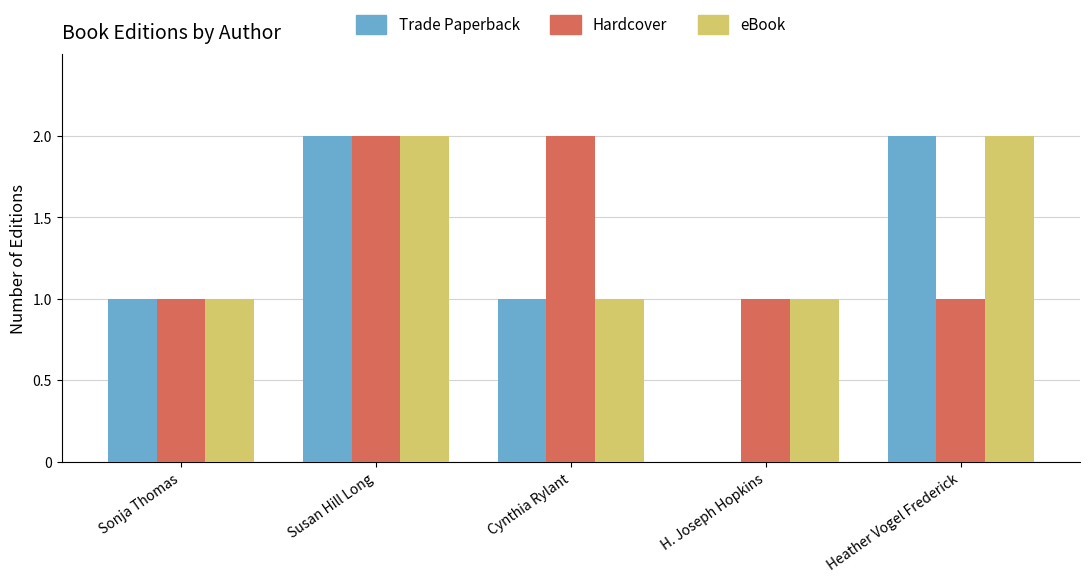

What is the sum of all Trade Paperback values?

6